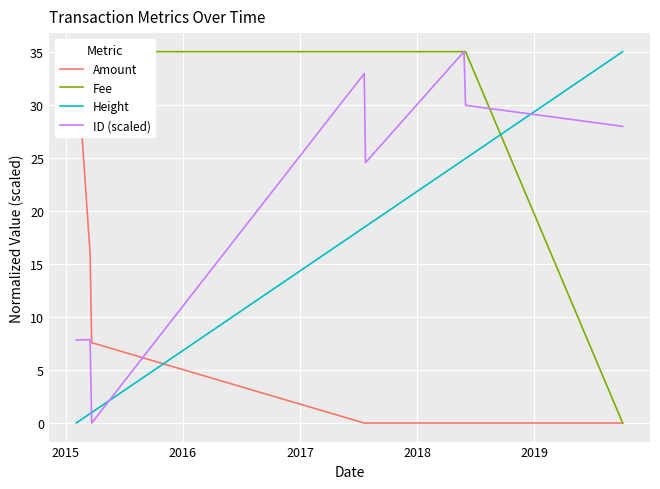

Which series has the largest total across all categories?

Fee